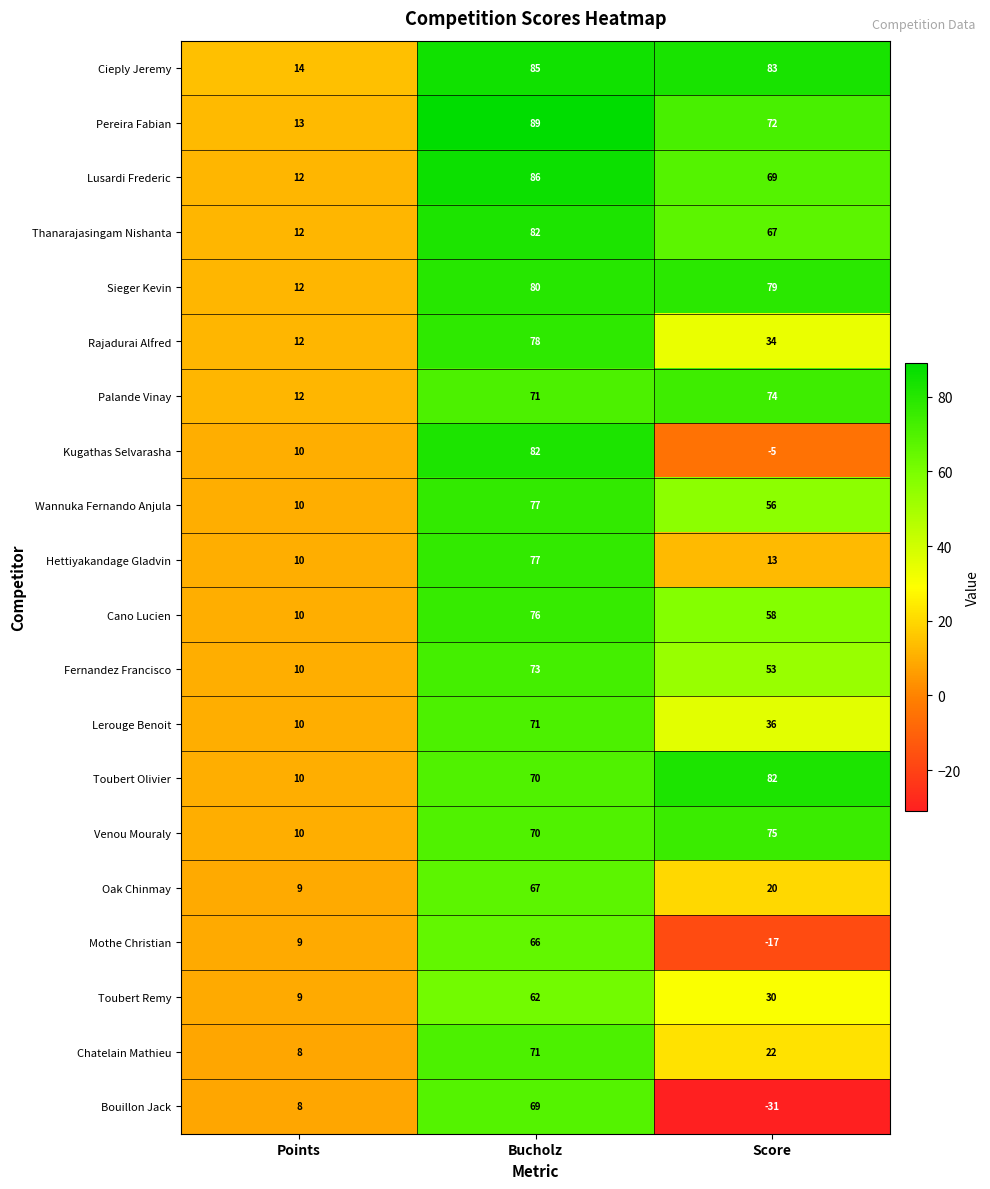

At which label is Rajadurai Alfred closest to 45?

Score